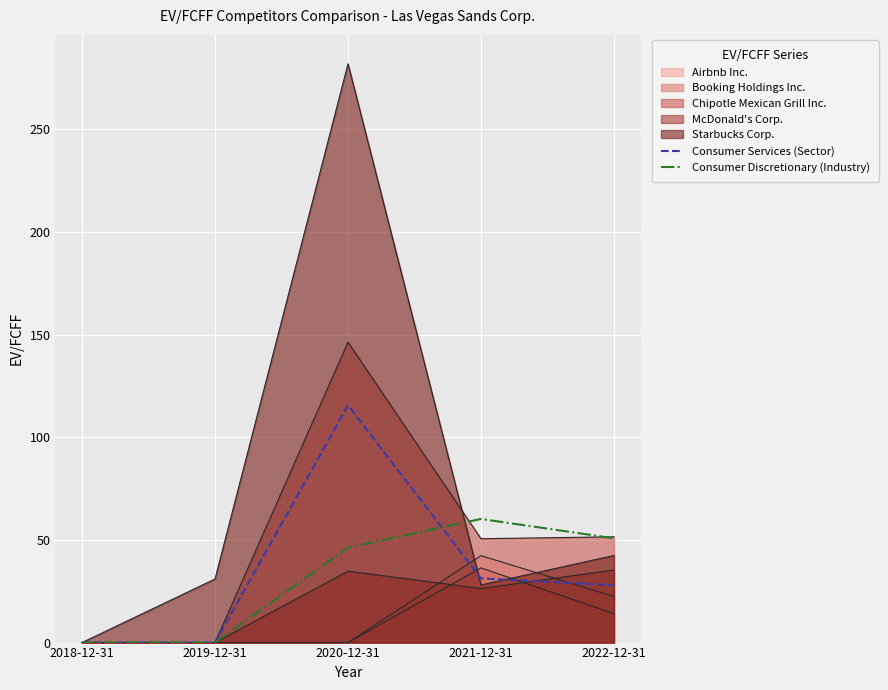

The Consumer Services (Sector) series shows 72.1 at 2020-12-31. True or false?

False